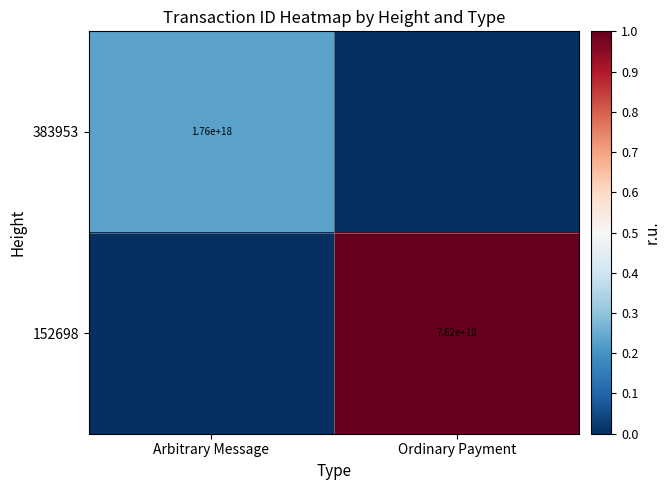

The 383953 series shows 1760000000000000000 at Arbitrary Message. True or false?

True